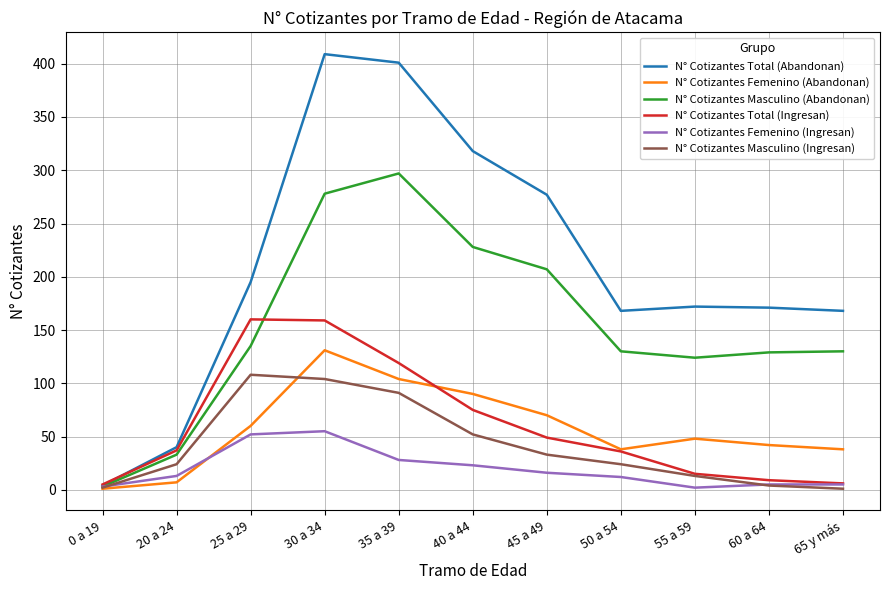

How many lines are shown in the chart?

6